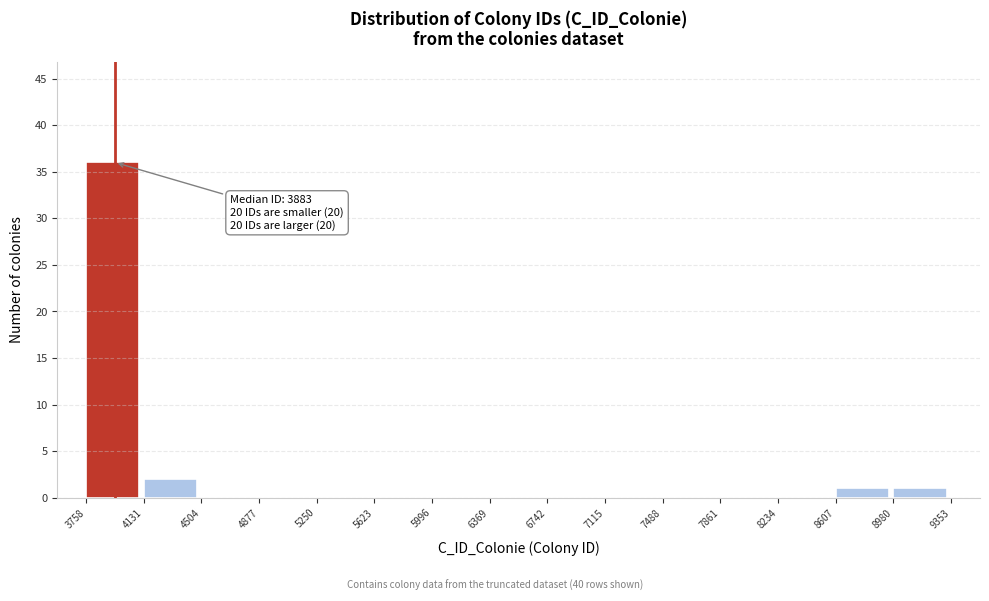

Which range on the x-axis has the tallest bar?

3758 to 4131